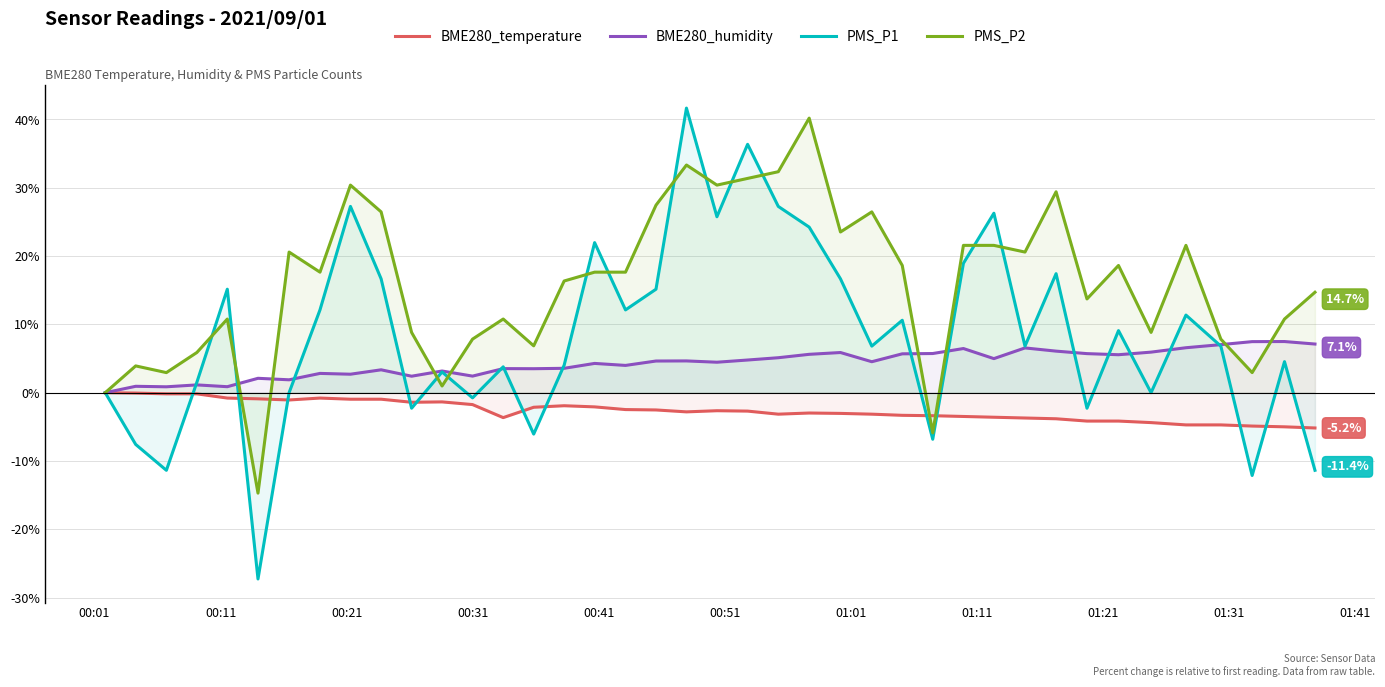

What is the difference between the second highest and second lowest values in the BME280_humidity series?

6.6